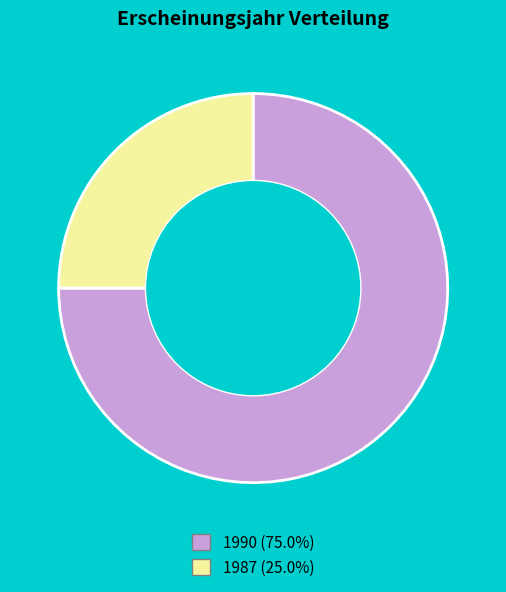

Is there a majority slice in this chart?

Yes